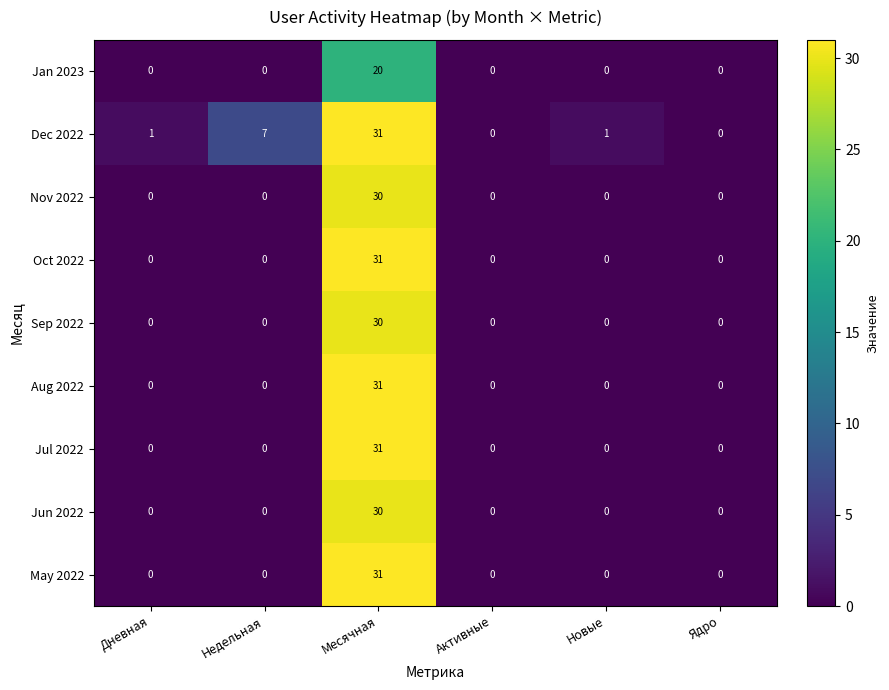

Which series changed the most between Недельная and Ядро?

Dec 2022